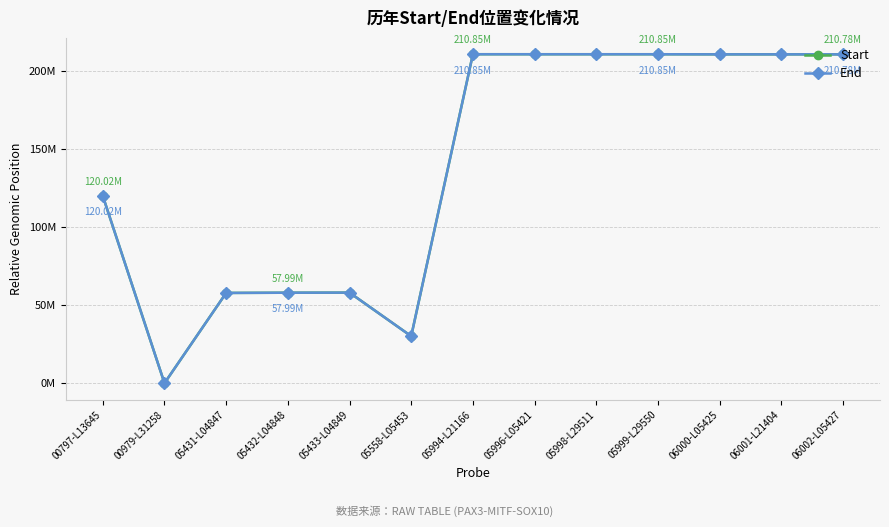

What is the average value of the End series?

138446223